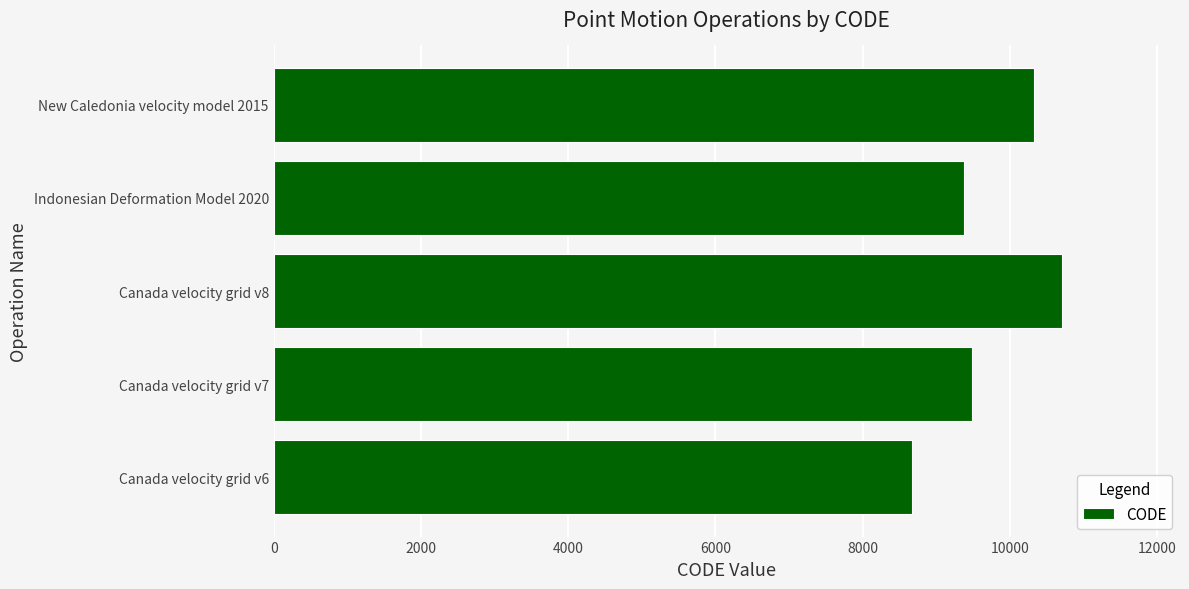

What is the ratio of the value at Indonesian Deformation Model 2020 to the value at Canada velocity grid v7?

1.0